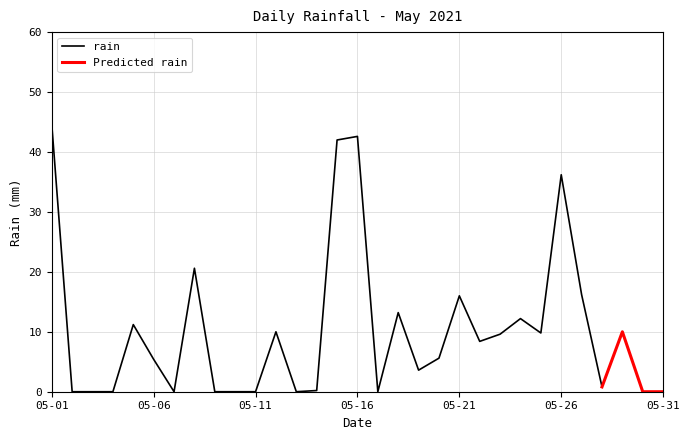

At which category does the chart reach its minimum across all series?

2021-05-02